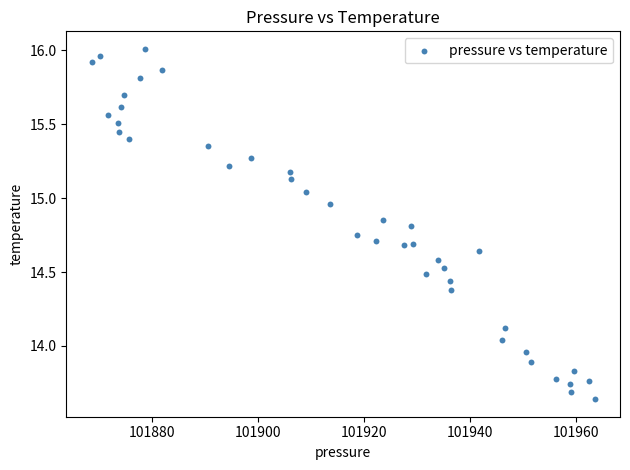

What is the range of Y values (max minus min)?

2.4